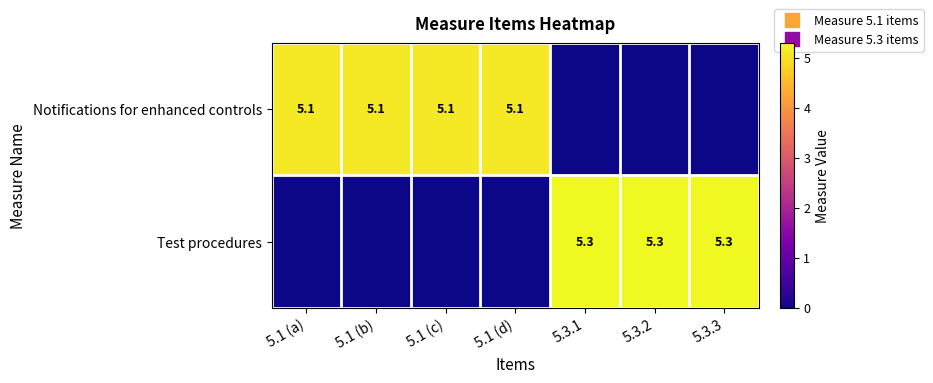

What is the difference between the maximum and minimum values in the Notifications for enhanced controls series?

5.1